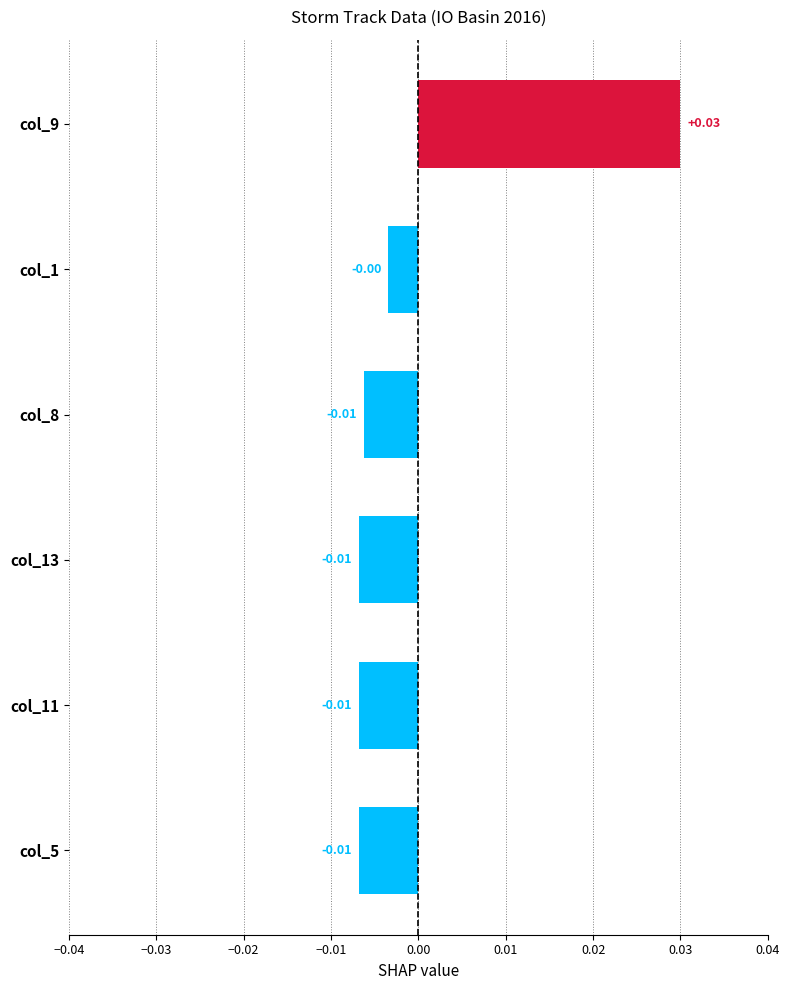

Between col_11 and col_9, which is larger?

col_9